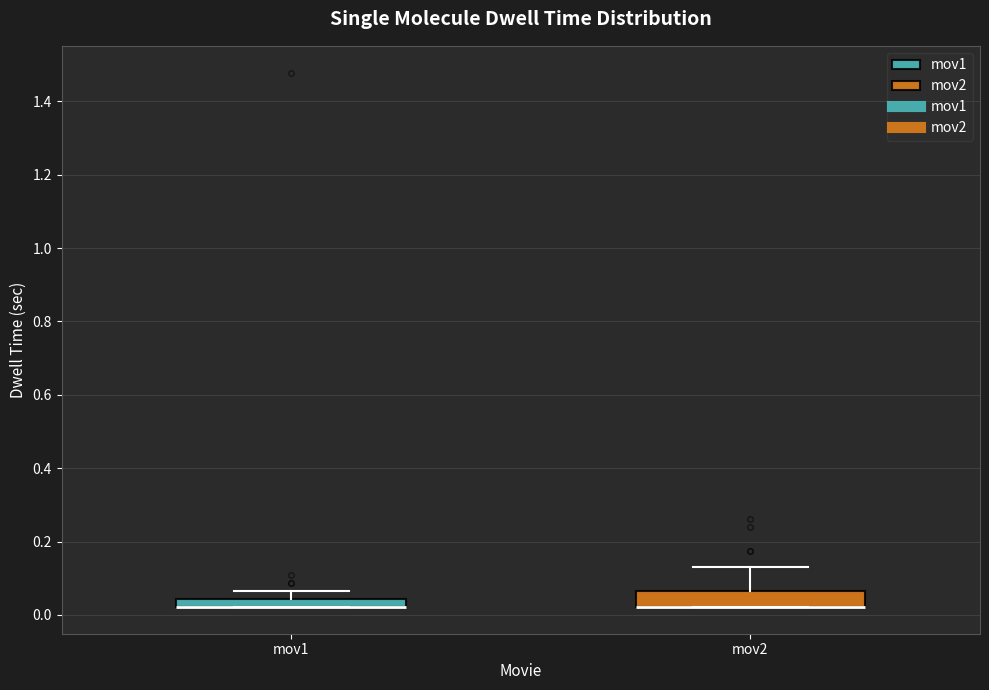

Where is the upper edge of the box for mov1 on the y-axis? The values are not printed on the chart, so give them approximately, as read against the axis.

0.04